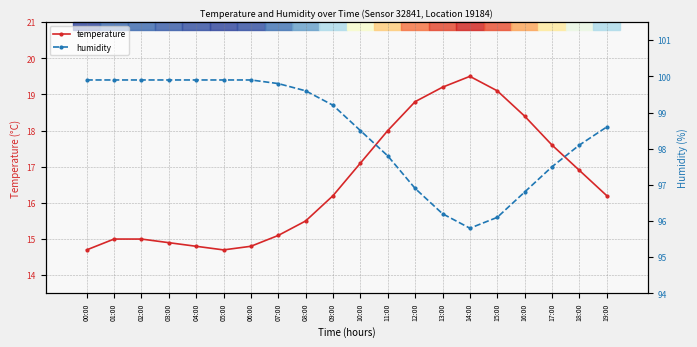

How many lines are shown in the chart?

2